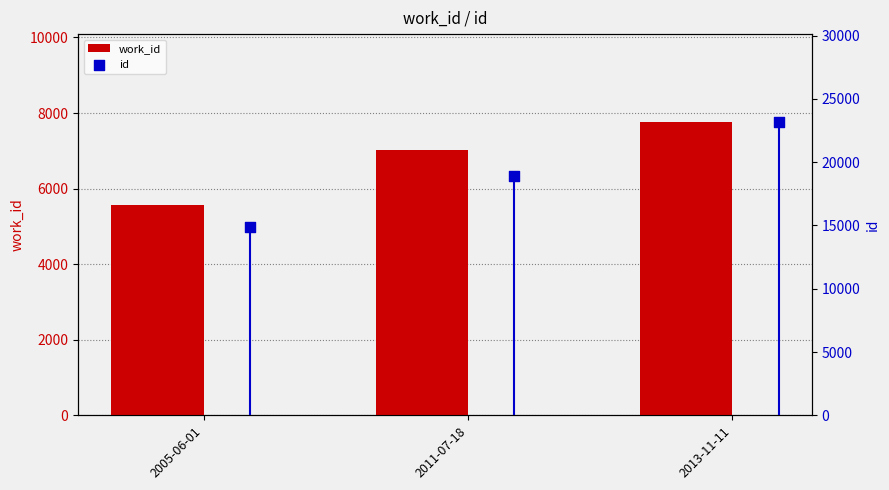

Which series has the largest total across all categories?

id